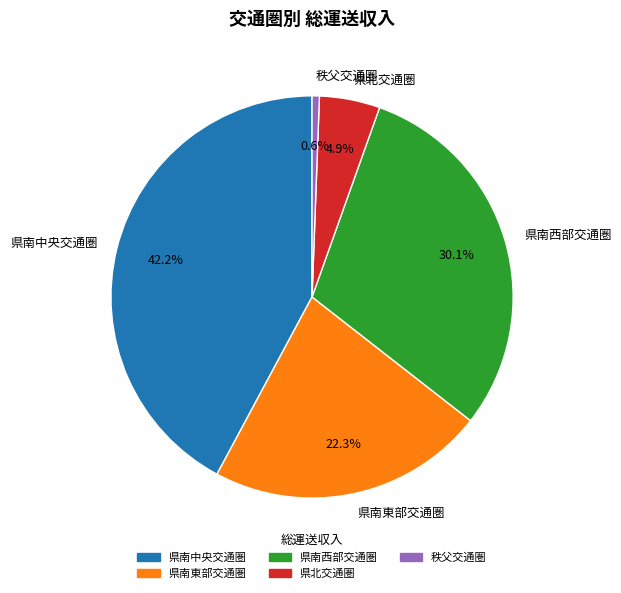

The 県南中央交通圏 slice represents 42% of the pie. True or false?

True